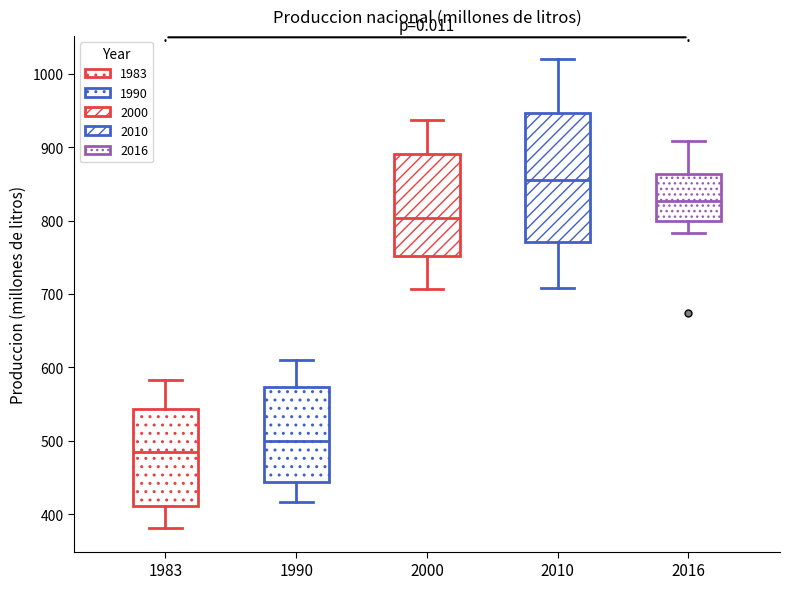

Comparing the boxes themselves (not the whiskers), which one is the tallest?

2010